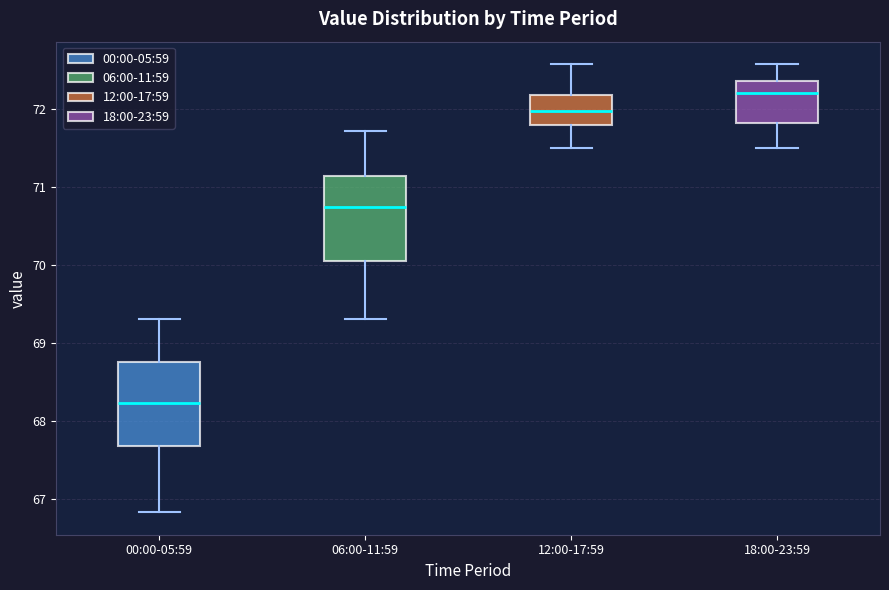

Which box has the highest median line?

18:00-23:59